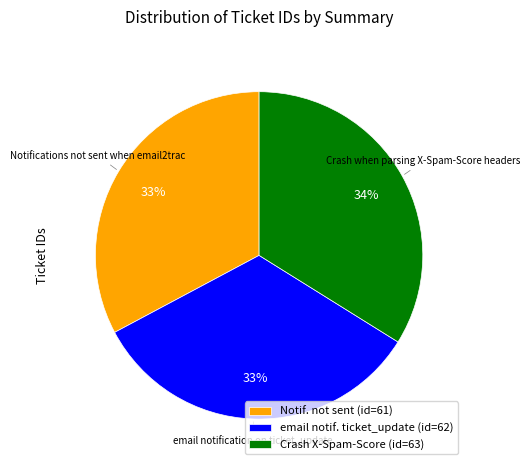

Which slice is the largest?

Crash X-Spam-Score (id=63)